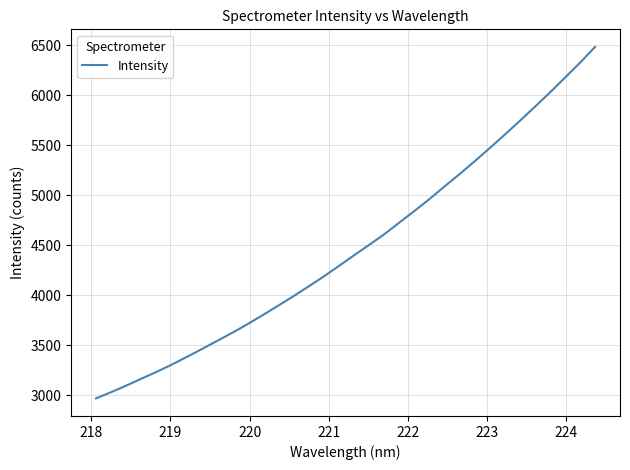

What is the average value?

4472.3